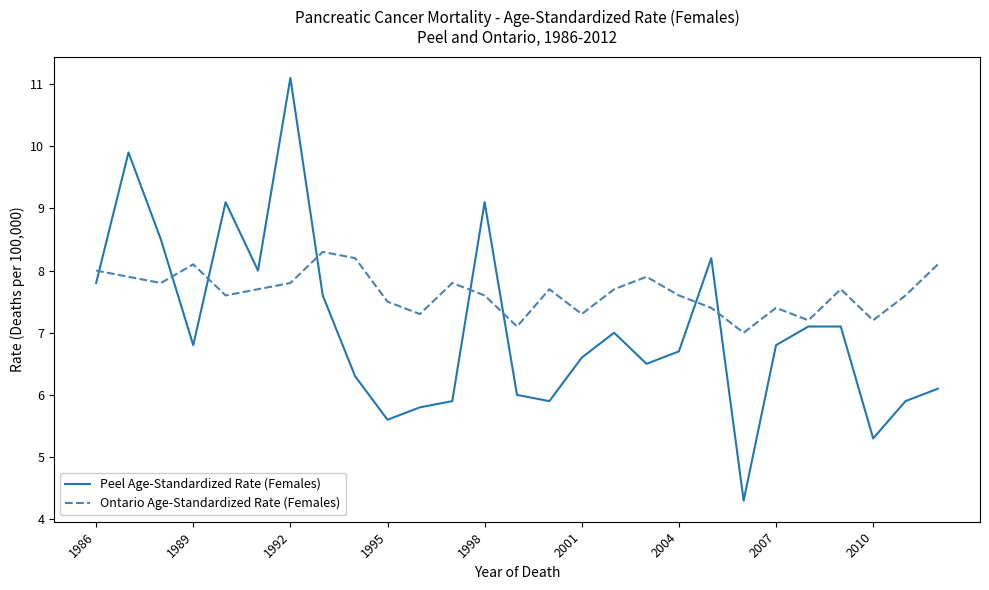

Which series has the largest range (max minus min)?

Peel Age-Standardized Rate (Females)